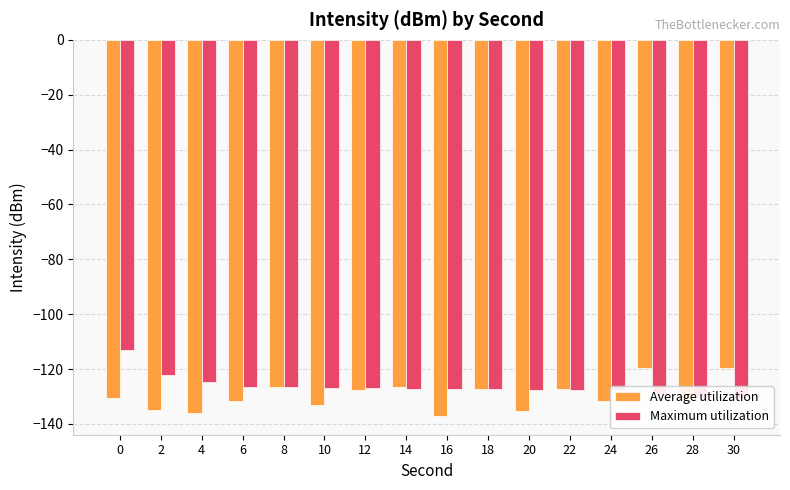

At which category does the chart reach its minimum across all series?

16